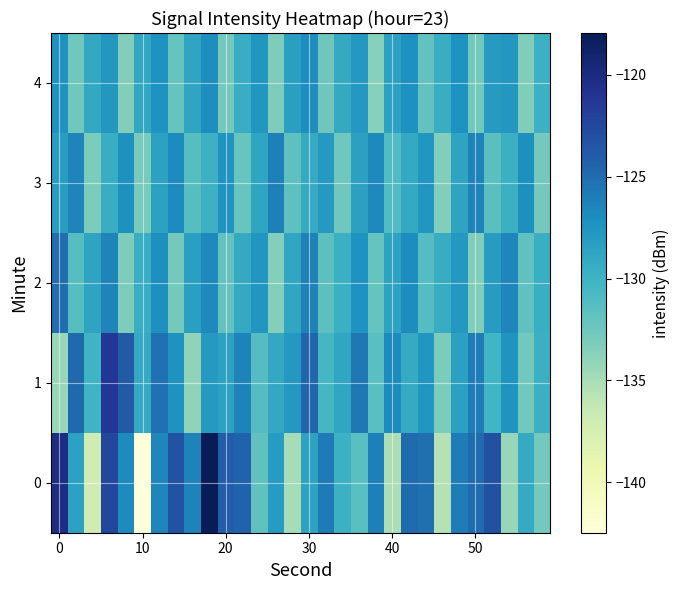

What is the greatest value displayed?

-117.9